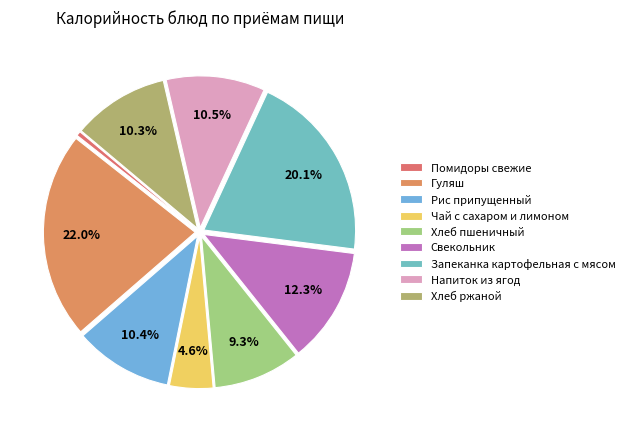

What portion of the pie excludes Чай с сахаром и лимоном?

95.4%